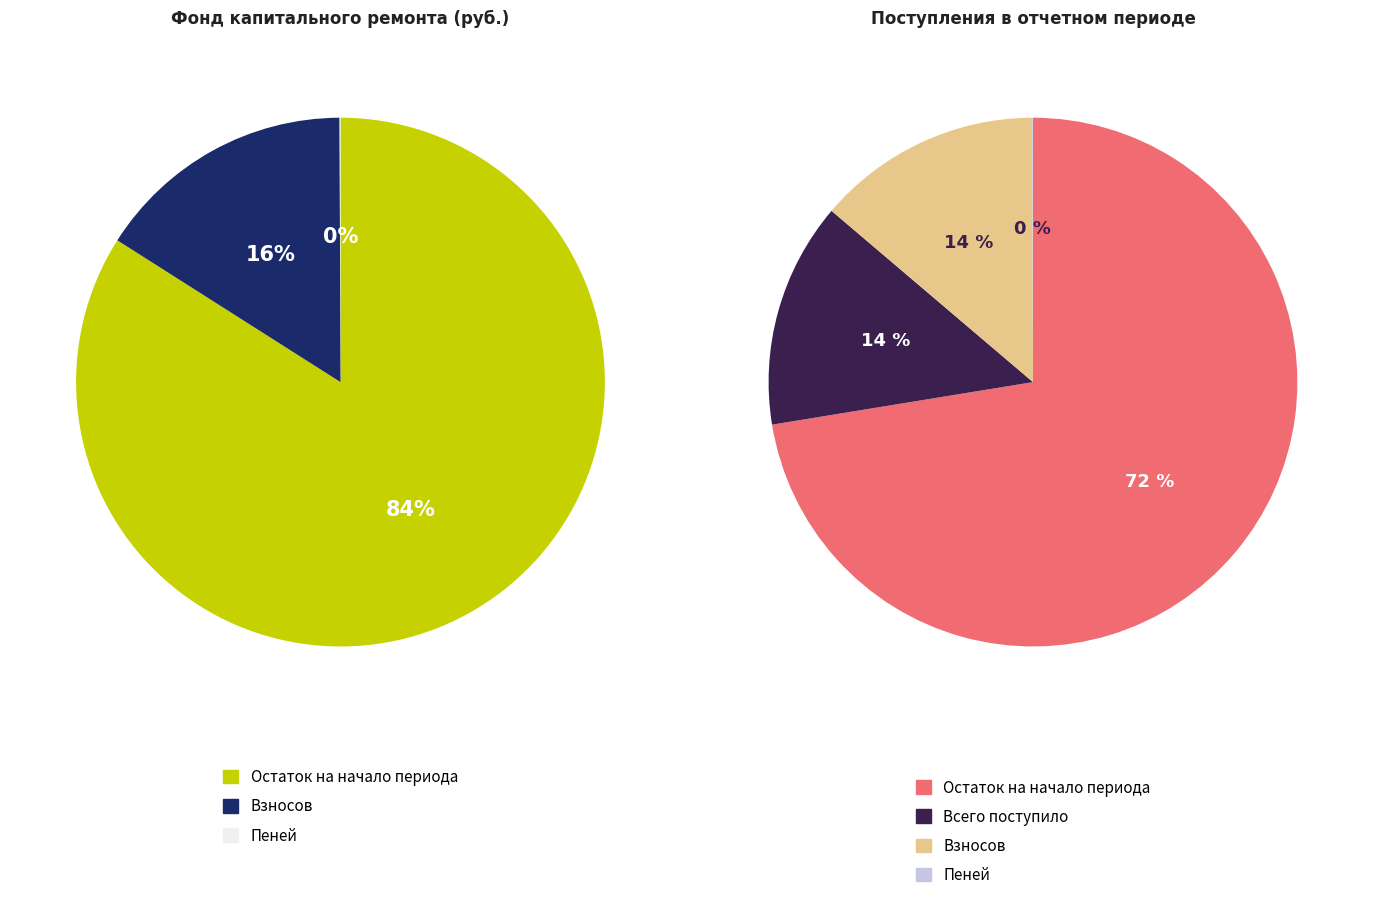

How many slices are in this pie chart?

4